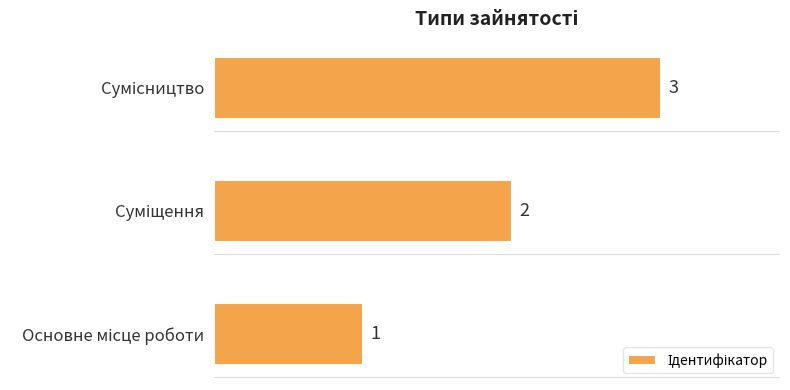

What is the sum of all values?

6